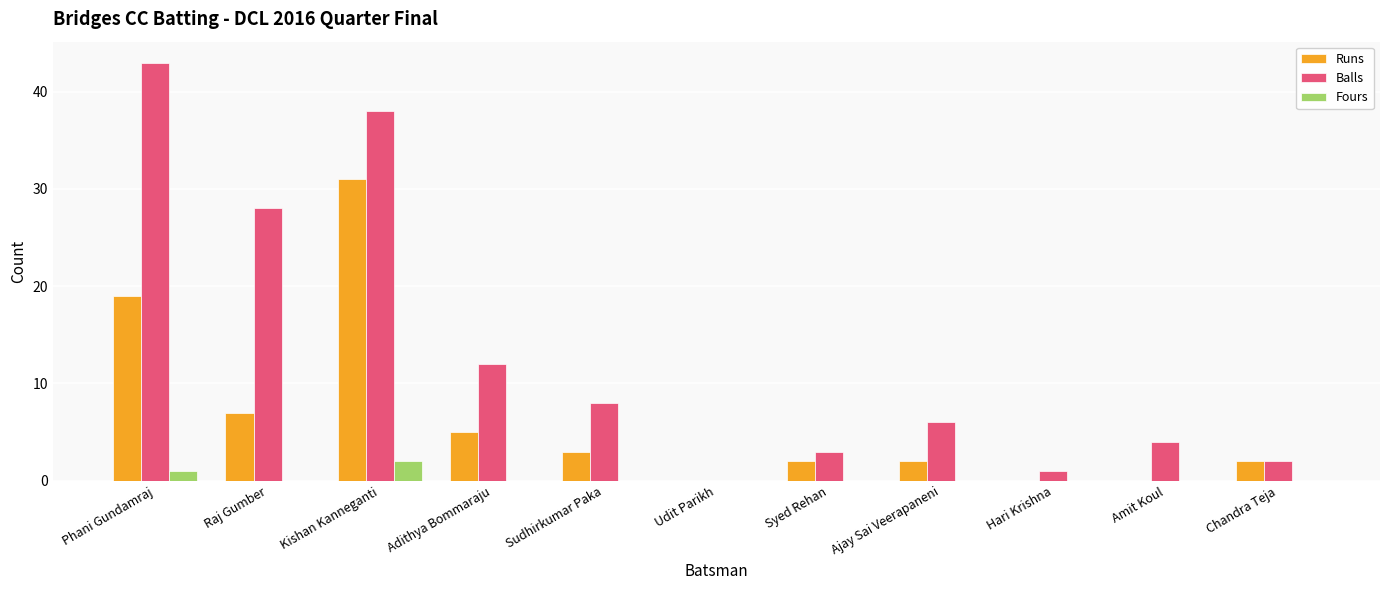

Reading right to left, extract all data points from this chart.

Runs: Chandra Teja=2	Amit Koul=0	Hari Krishna=0	Ajay Sai Veerapaneni=2	Syed Rehan=2	Udit Parikh=0	Sudhirkumar Paka=3	Adithya Bommaraju=5	Kishan Kanneganti=31	Raj Gumber=7	Phani Gundamraj=19
Balls: Chandra Teja=2	Amit Koul=4	Hari Krishna=1	Ajay Sai Veerapaneni=6	Syed Rehan=3	Udit Parikh=0	Sudhirkumar Paka=8	Adithya Bommaraju=12	Kishan Kanneganti=38	Raj Gumber=28	Phani Gundamraj=43
Fours: Chandra Teja=0	Amit Koul=0	Hari Krishna=0	Ajay Sai Veerapaneni=0	Syed Rehan=0	Udit Parikh=0	Sudhirkumar Paka=0	Adithya Bommaraju=0	Kishan Kanneganti=2	Raj Gumber=0	Phani Gundamraj=1